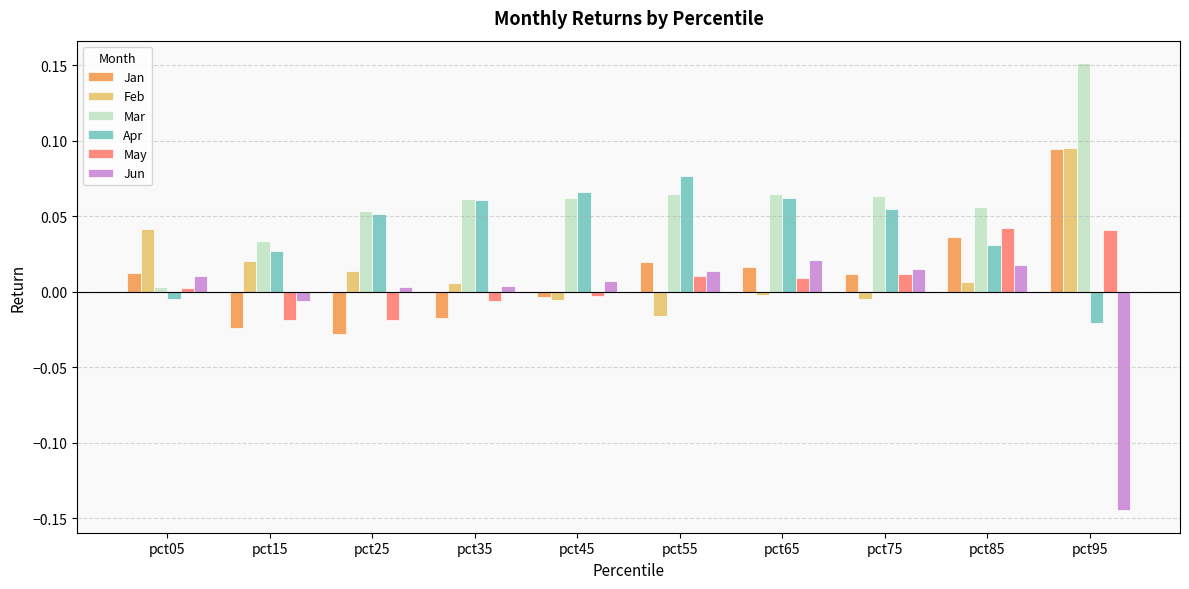

What are all the series names shown in the legend?

Jan, Feb, Mar, Apr, May, Jun